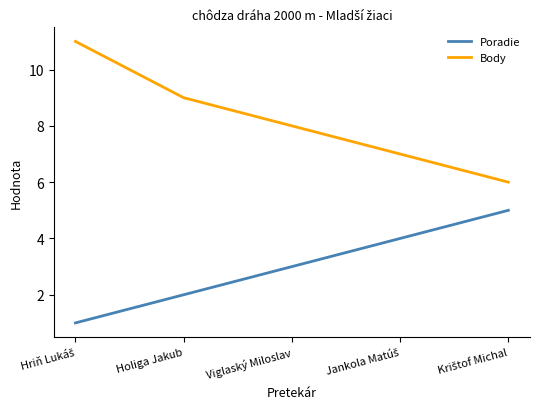

What is the total value across all series at Holiga Jakub?

11